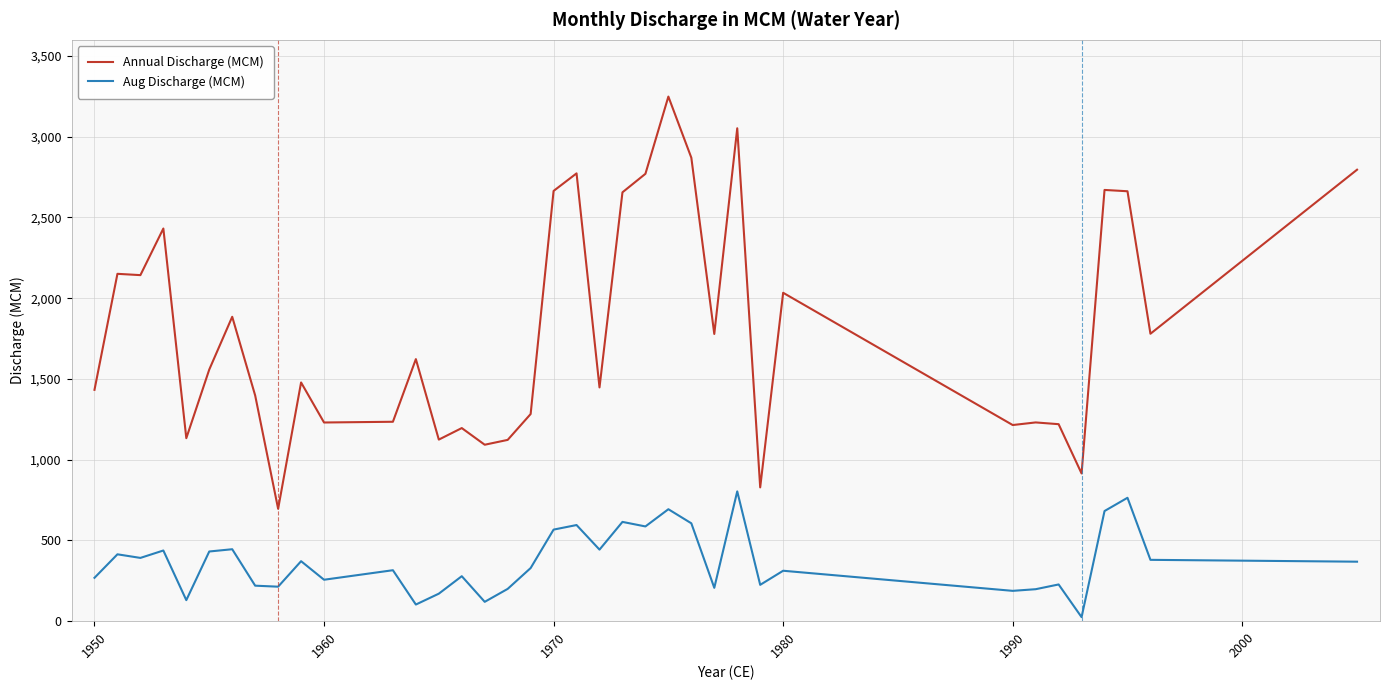

Count the number of categories in the chart.

37